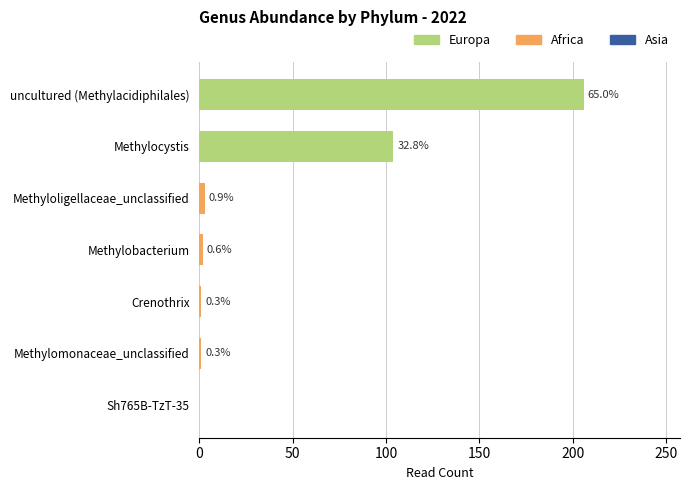

Which category has the highest value in the Europa series?

uncultured (Methylacidiphilales)